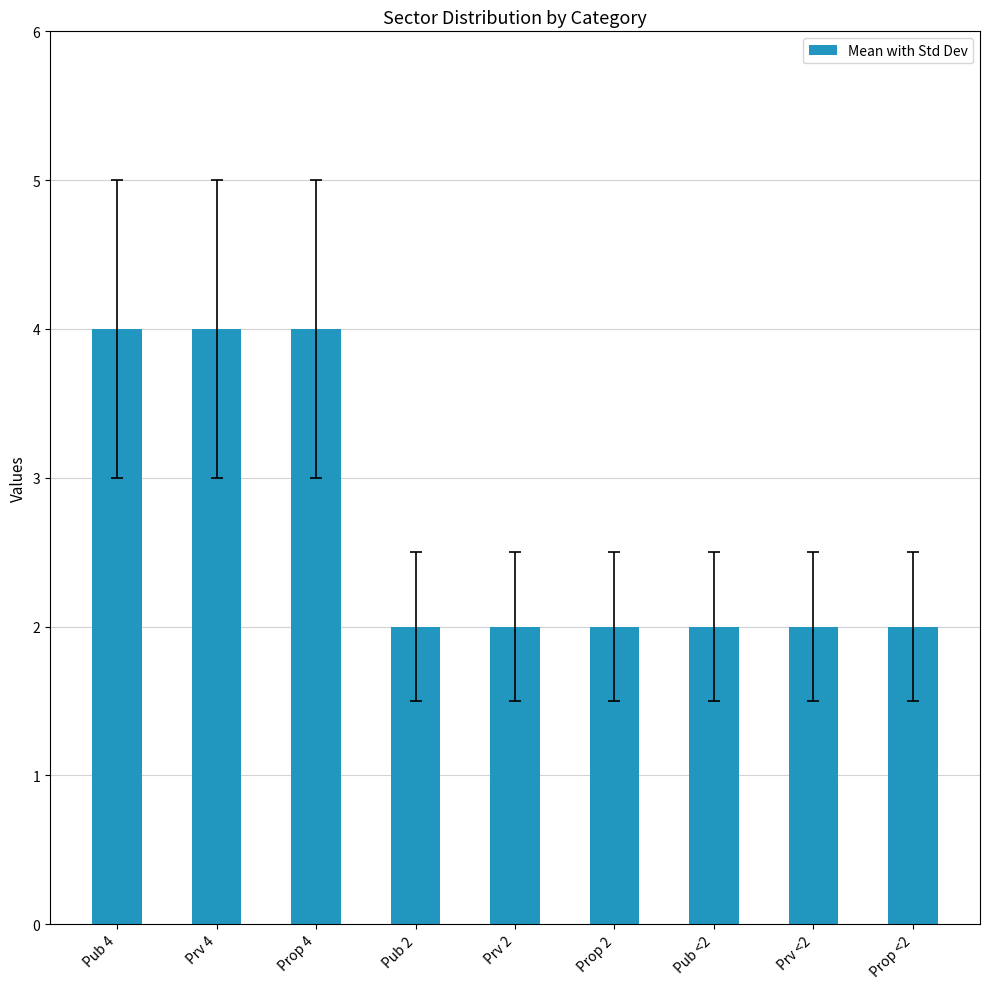

Does the chart contain stacked bars?

No